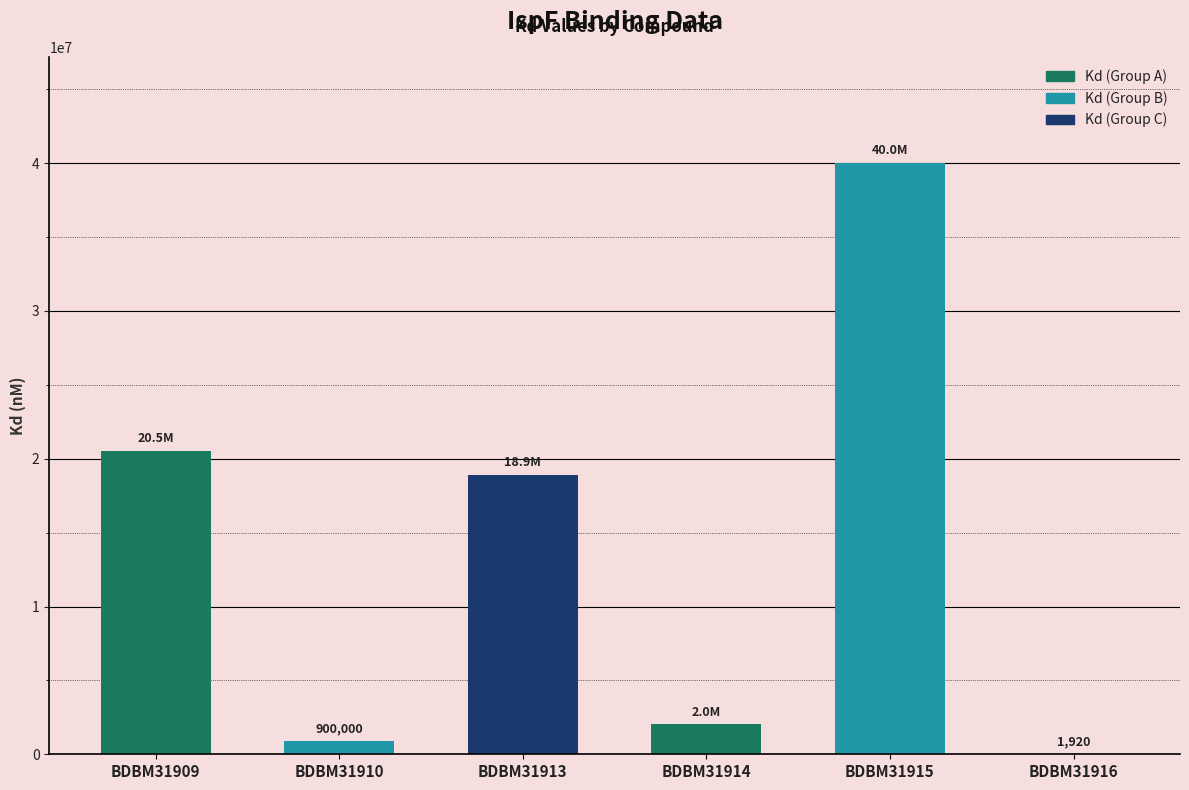

Is it true that the value at BDBM31915 is 67458002?

False